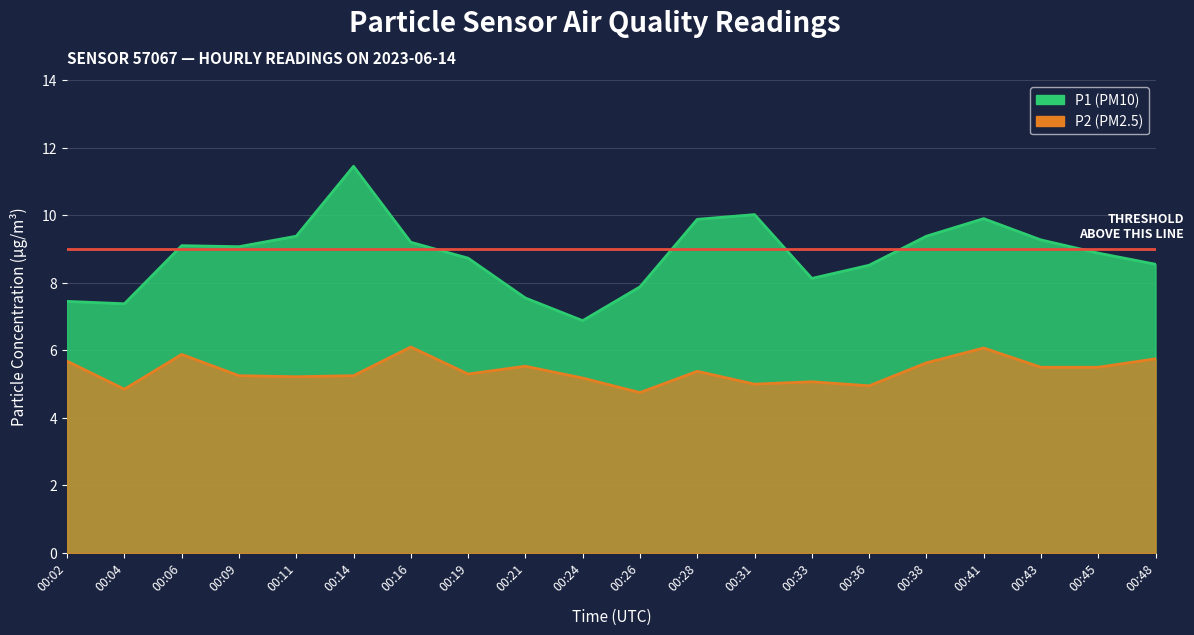

Rank the series by their average value, from lowest to highest.

P2, P1